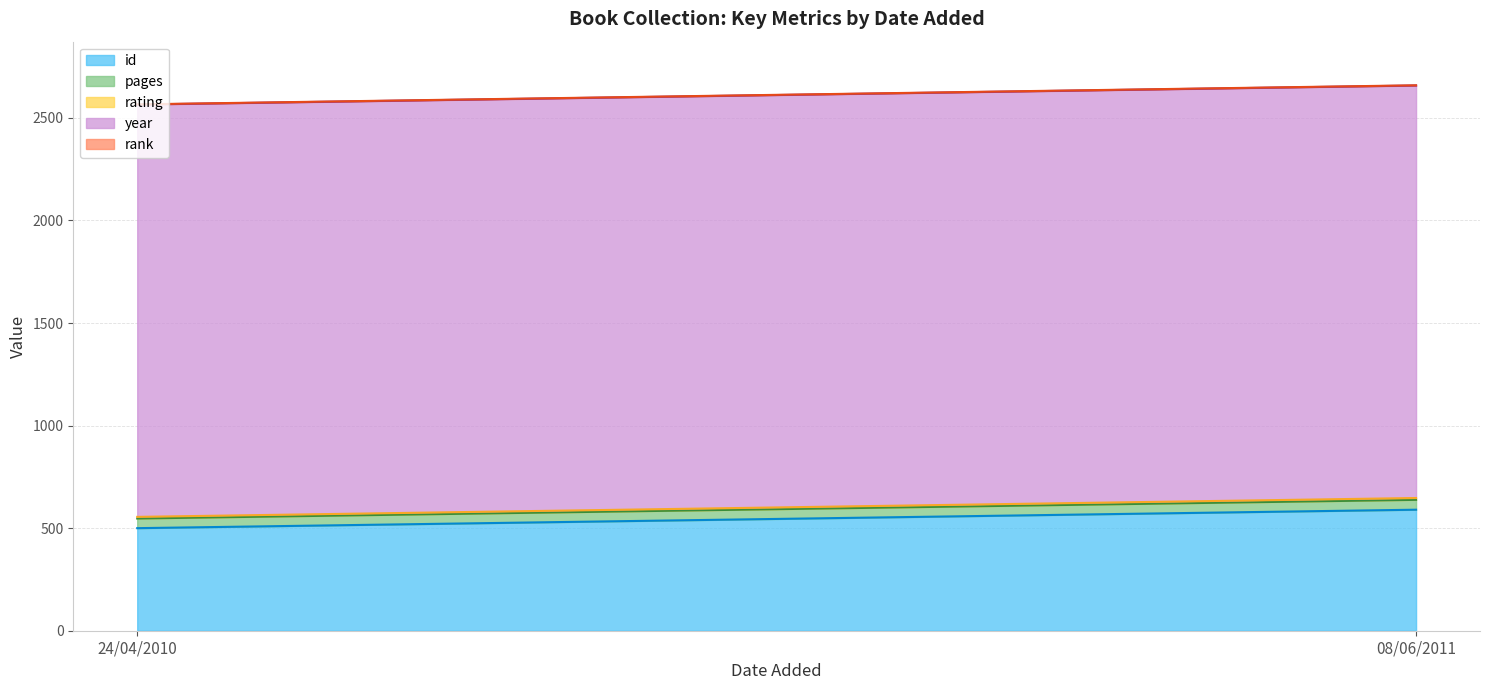

Reading left to right, extract all data points from this chart.

id: 24/04/2010=500	08/06/2011=590
pages: 24/04/2010=47	08/06/2011=48
rating: 24/04/2010=8	08/06/2011=9
year: 24/04/2010=2010	08/06/2011=2011
rank: 24/04/2010=1	08/06/2011=1